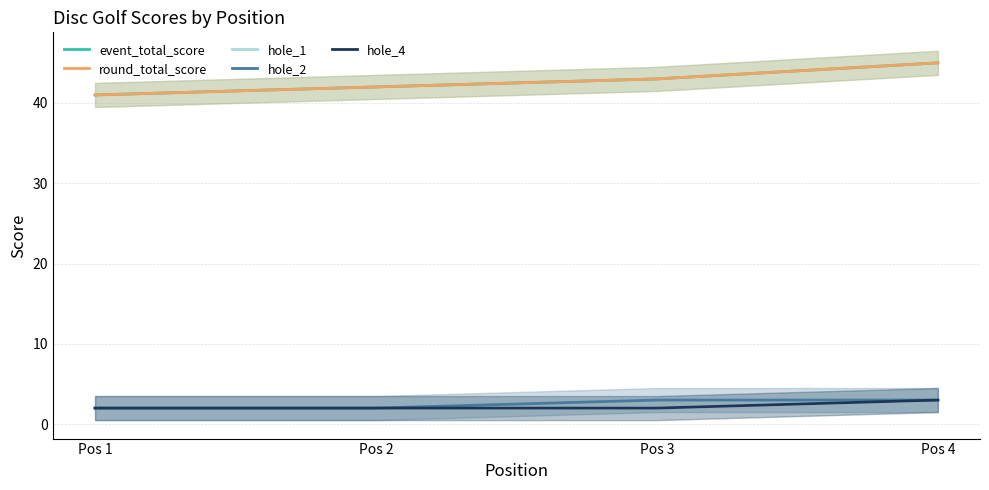

What is the sum of all hole_2 values?

10